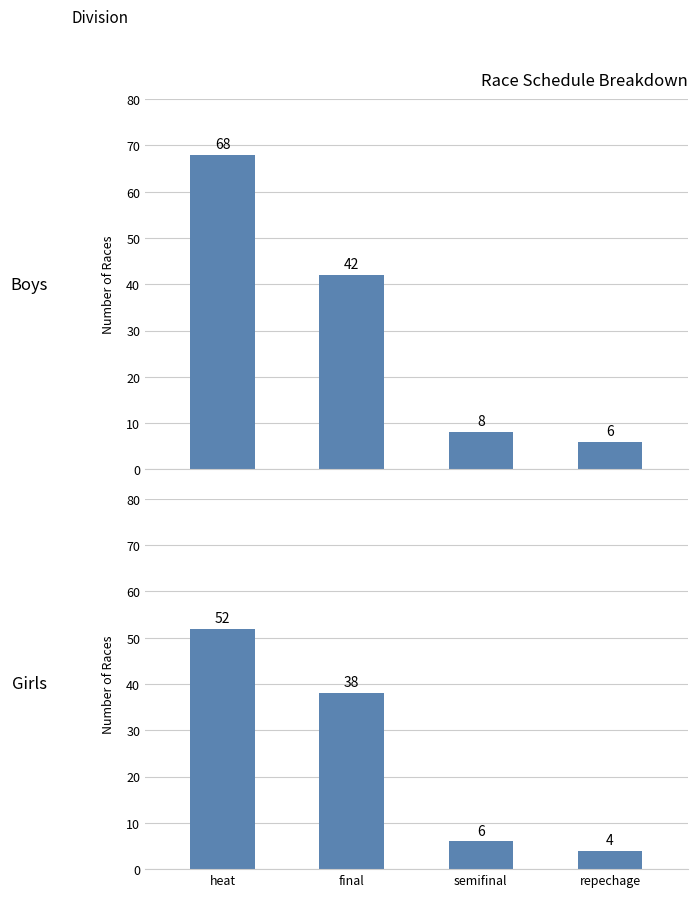

Are the bars grouped side by side (vs. stacked)?

Yes